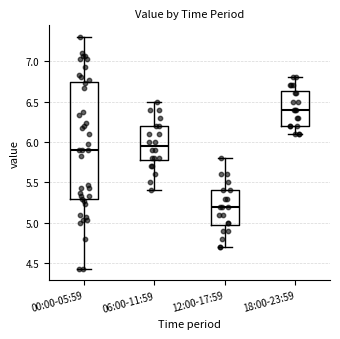

Reading left to right, transcribe this box plot: for each box, give where its median line is, the range the box spans, and where its two whiskers end, as read against the y-axis. The values are not printed on the chart, so give them approximately, as read against the axis.

00:00-05:59: median 5.90, box 5.30 to 6.75, whiskers 4.45 to 7.30
06:00-11:59: median 5.95, box 5.80 to 6.20, whiskers 5.40 to 6.50
12:00-17:59: median 5.20, box 5.00 to 5.40, whiskers 4.70 to 5.80
18:00-23:59: median 6.40, box 6.20 to 6.65, whiskers 6.10 to 6.80